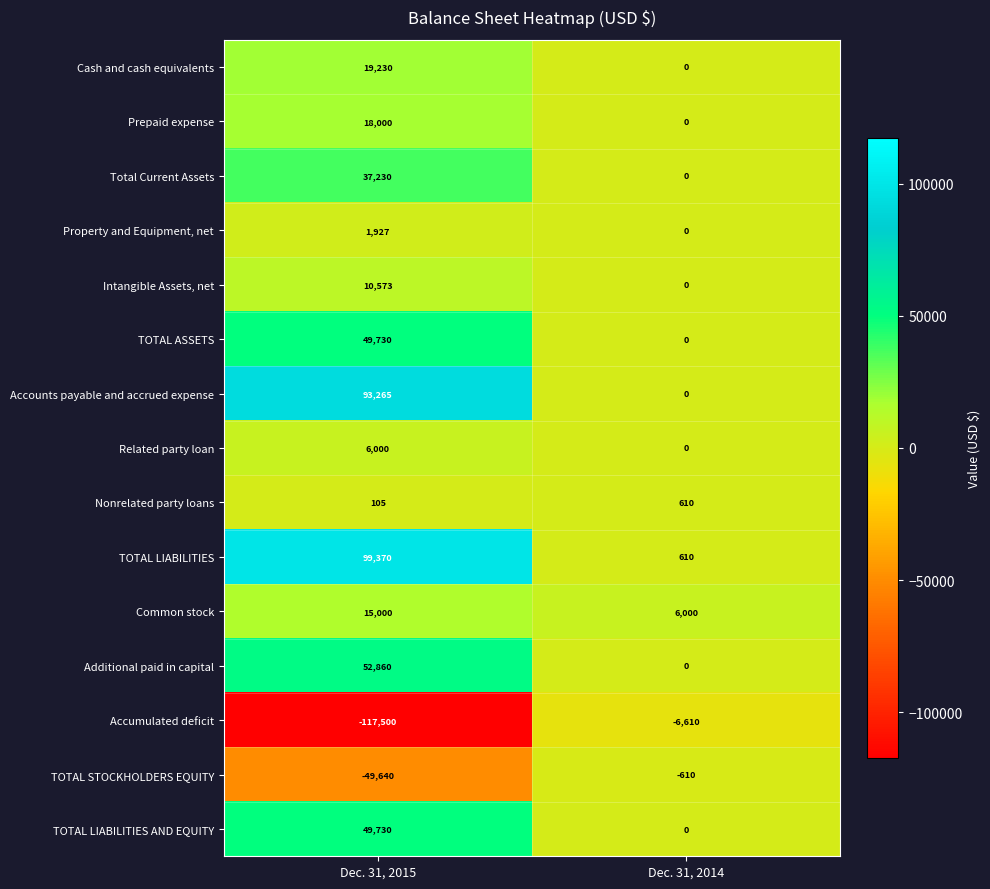

Reading left to right, list all the values displayed in this chart.

Cash and cash equivalents: 19230	0
Prepaid expense: 18000	0
Total Current Assets: 37230	0
Property and Equipment, net: 1927	0
Intangible Assets, net: 10573	0
TOTAL ASSETS: 49730	0
Accounts payable and accrued expense: 93265	0
Related party loan: 6000	0
Nonrelated party loans: 105	610
TOTAL LIABILITIES: 99370	610
Common stock: 15000	6000
Additional paid in capital: 52860	0
Accumulated deficit: -117500	-6610
TOTAL STOCKHOLDERS EQUITY: -49640	-610
TOTAL LIABILITIES AND EQUITY: 49730	0